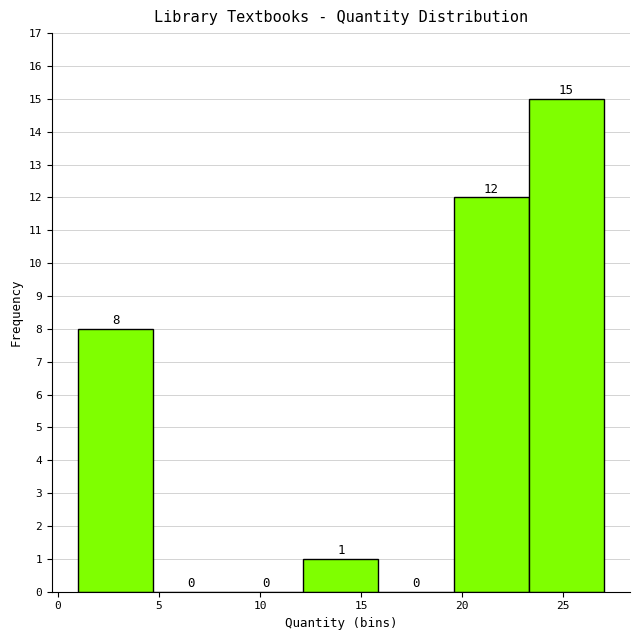

Which range on the x-axis has the tallest bar?

23.5 to 27.0